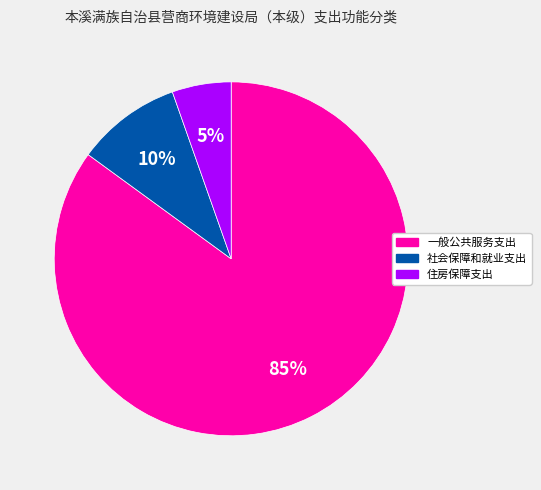

Which category has the smallest portion of the pie?

住房保障支出